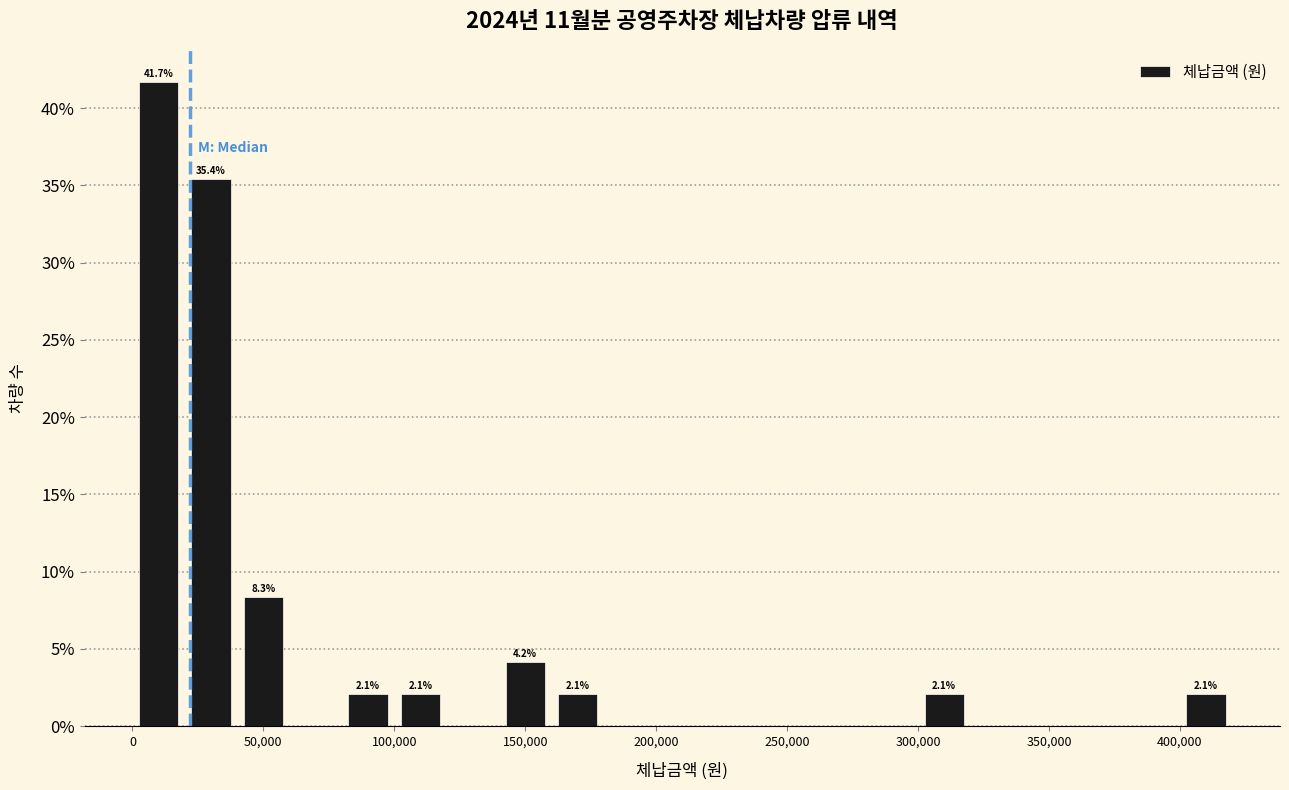

Which range on the x-axis has the tallest bar?

0 to 20000